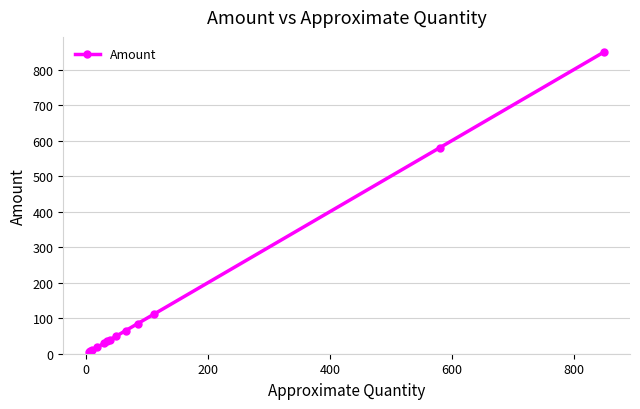

How many values are below 40?

6